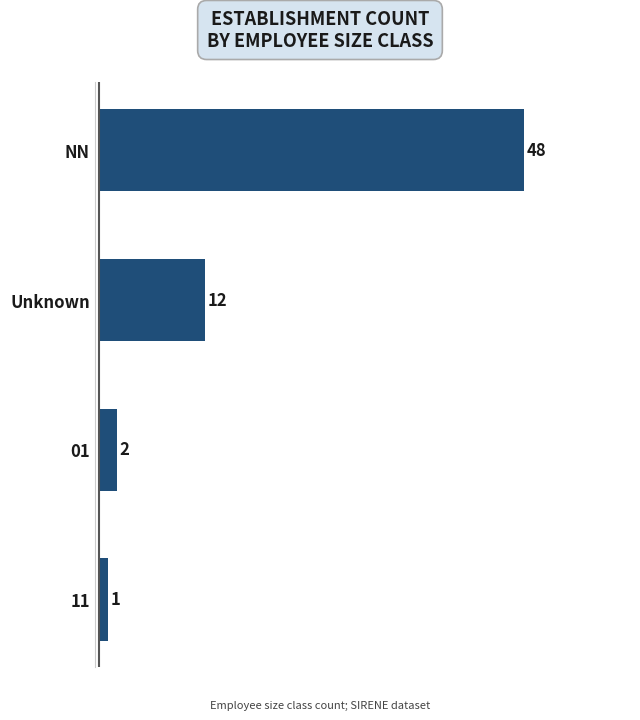

At which label is the value closest to 24?

Unknown